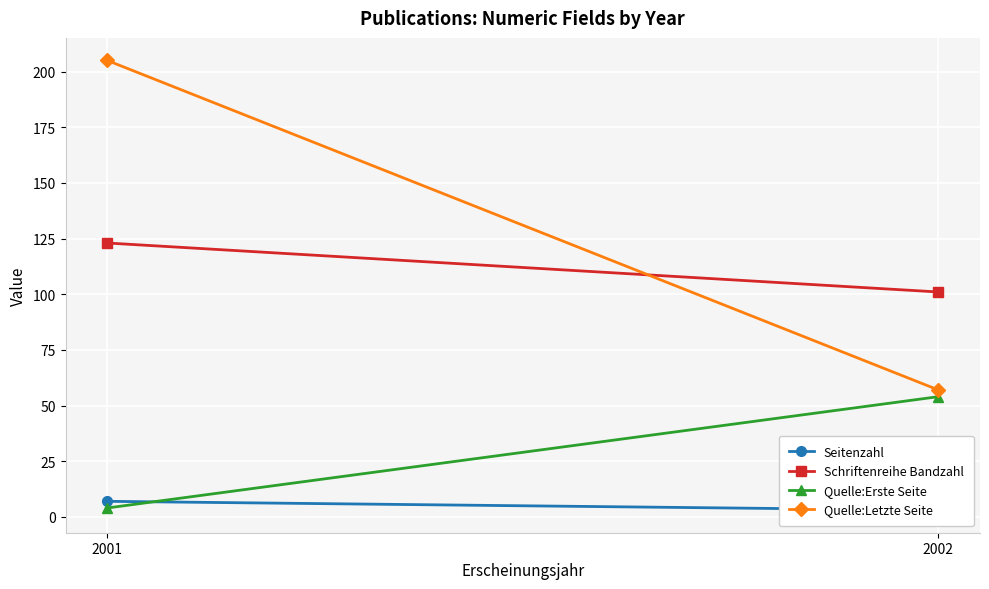

At which category does the chart reach its minimum across all series?

2002